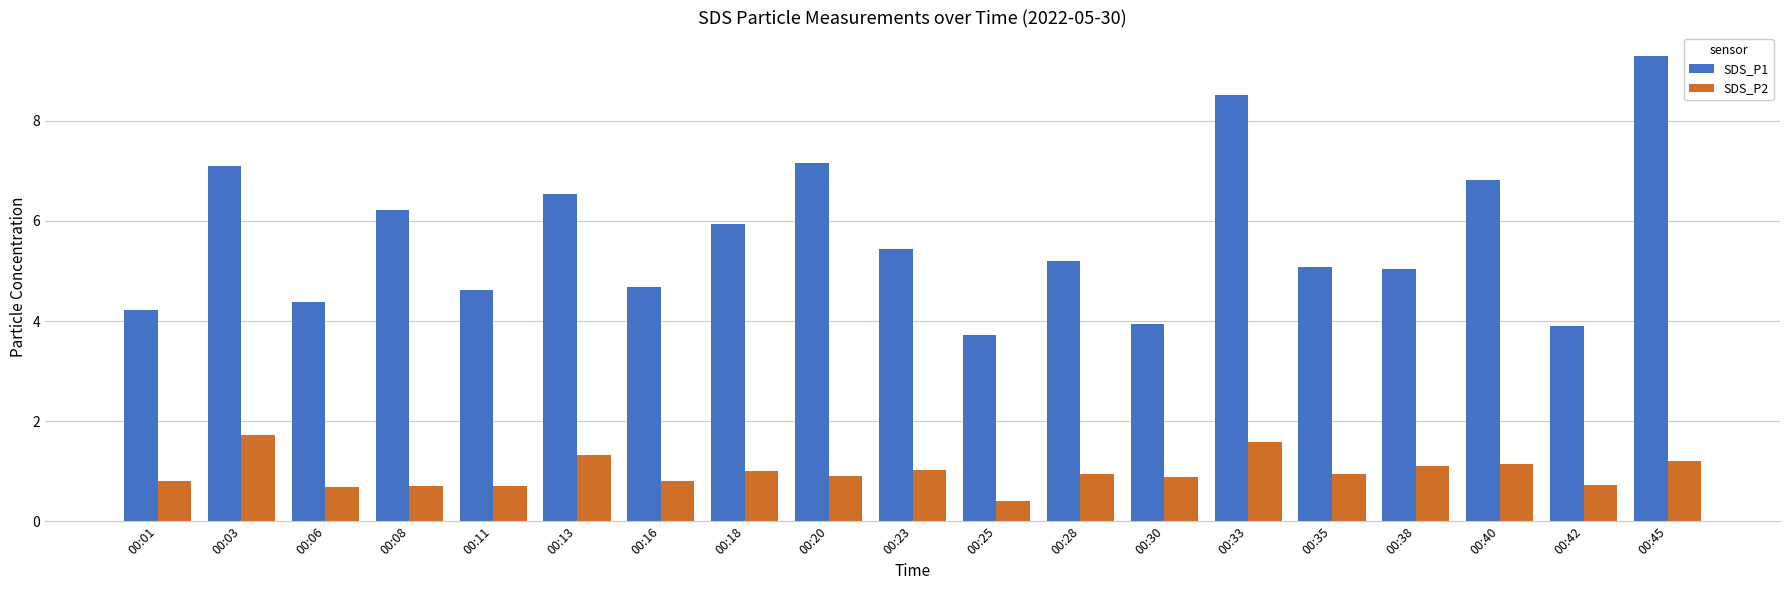

List the series in order of their overall mean, lowest first.

SDS_P2, SDS_P1